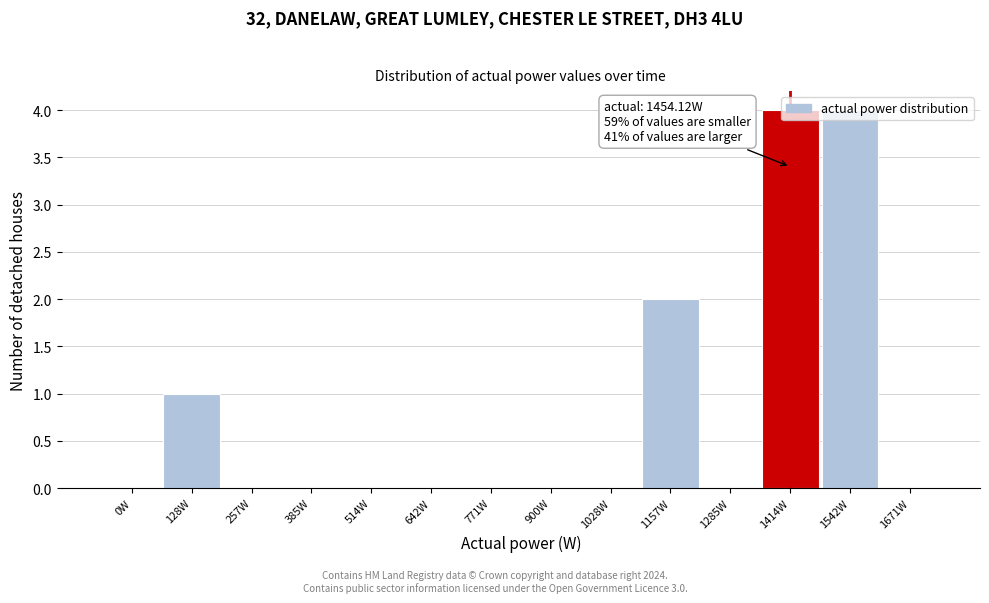

What is the sum of all values?

11